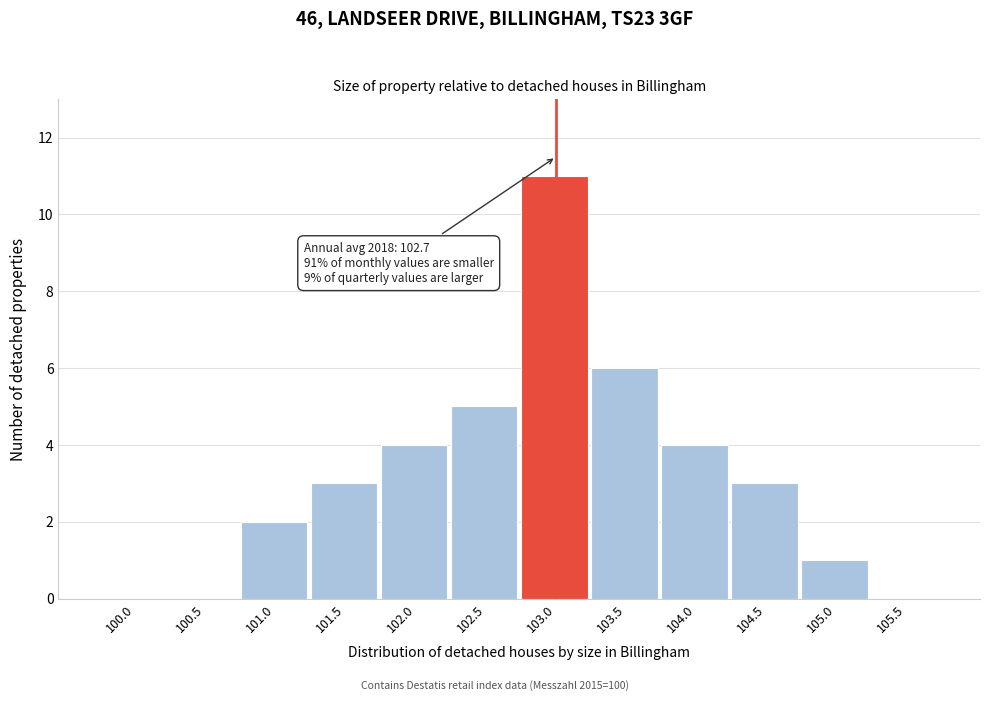

Reading left to right, extract all data points from this chart.

100.0=0	100.5=0	101.0=2	101.5=3	102.0=4	102.5=5	103.0=11	103.5=6	104.0=4	104.5=3	105.0=1	105.5=0